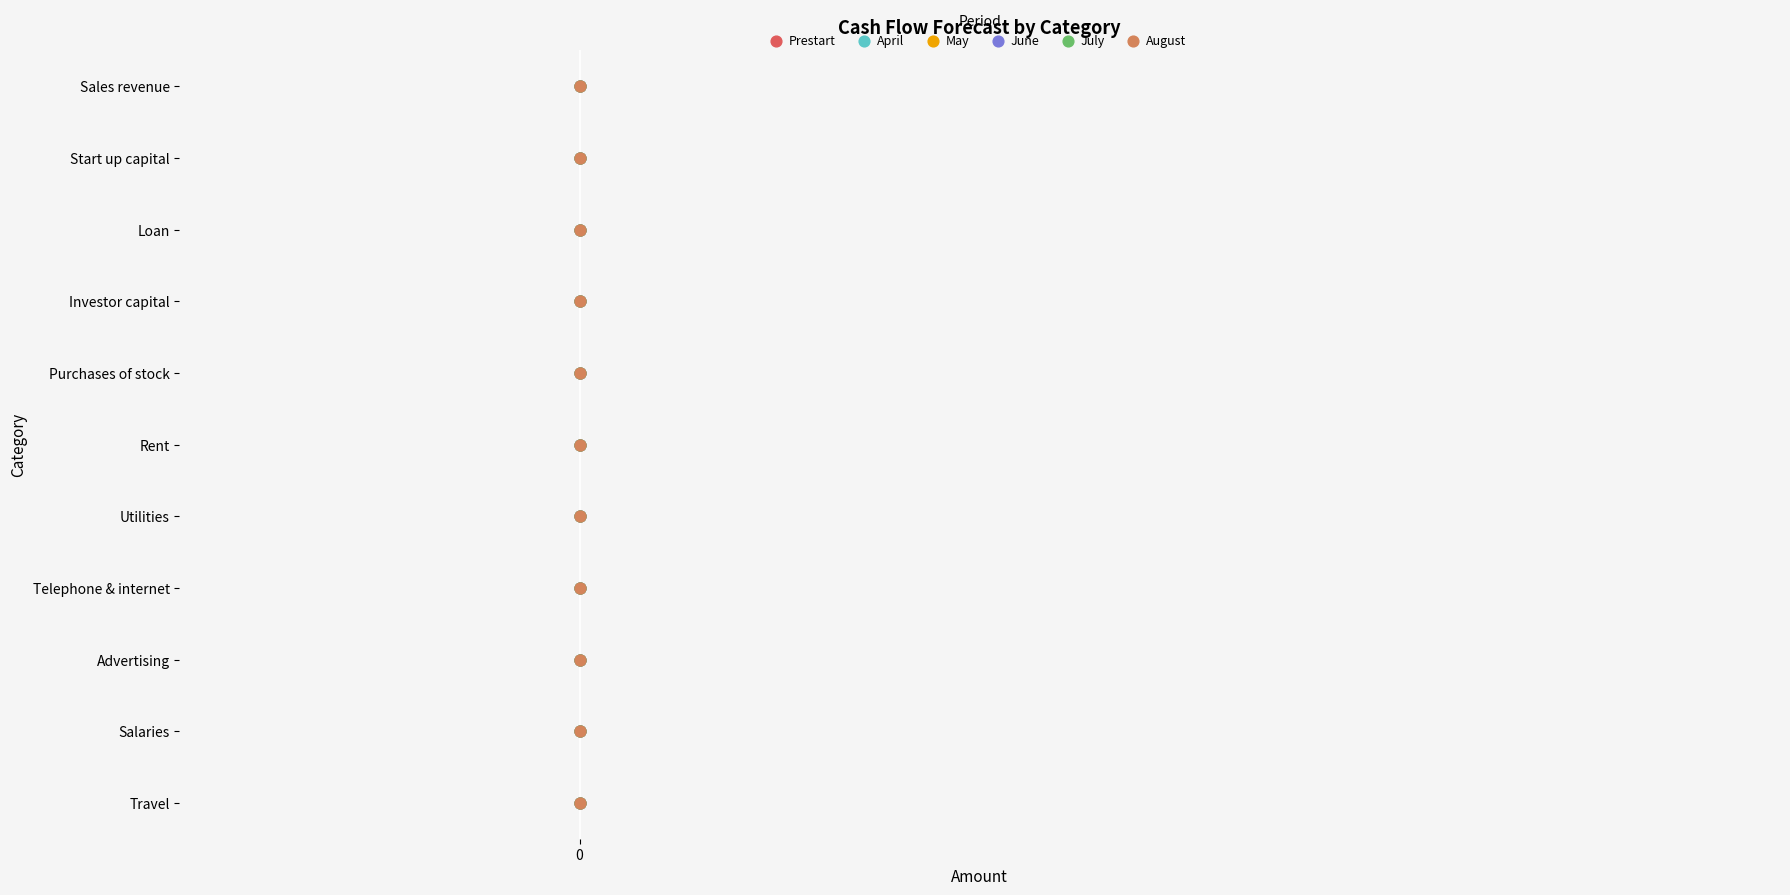

Which series reaches the minimum Y coordinate?

Prestart